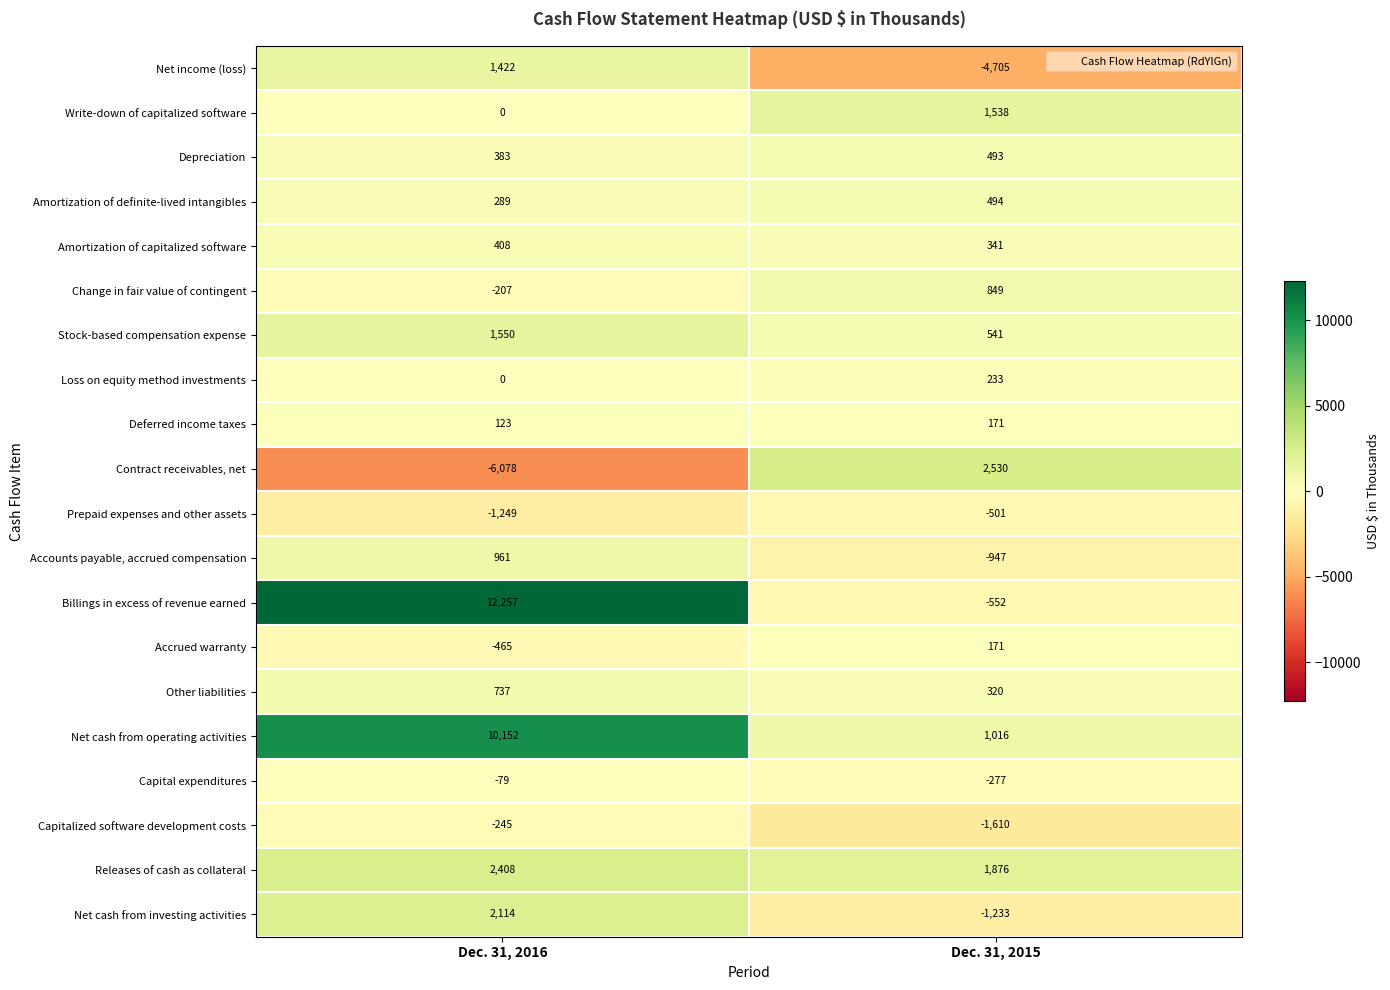

What is the maximum value for Capitalized software development costs?

-245